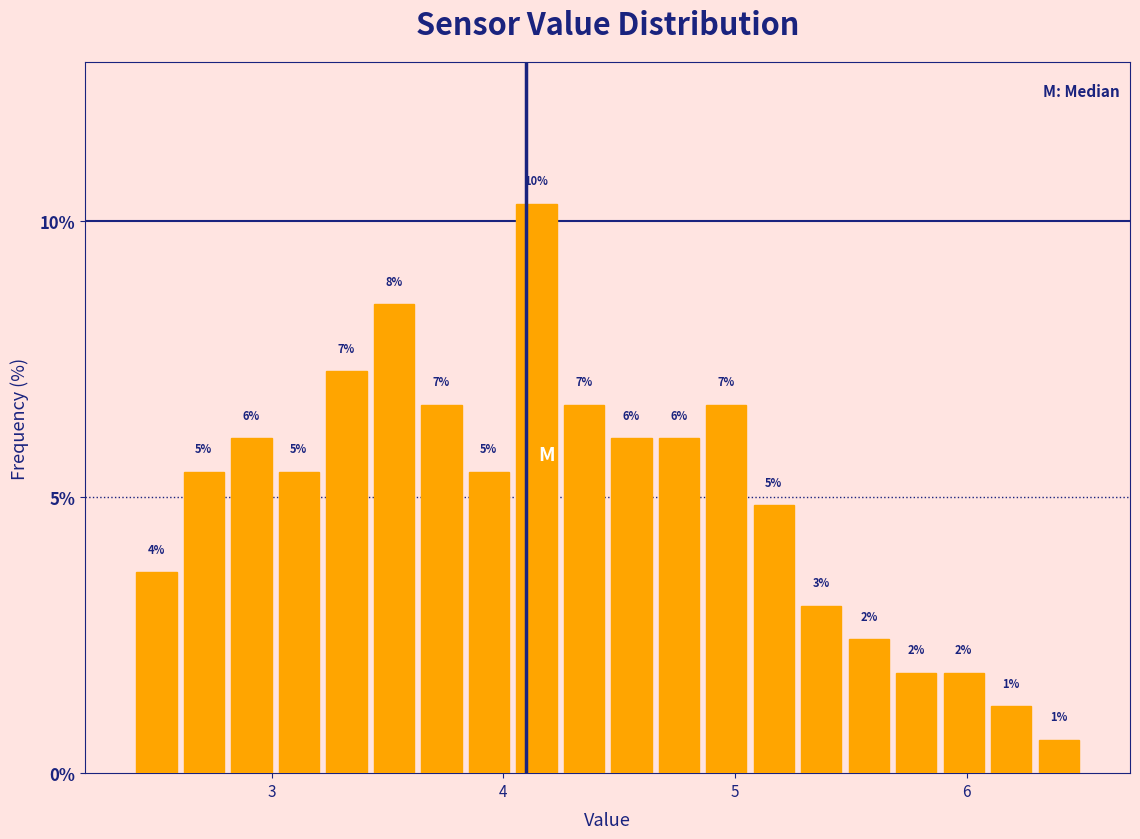

Read against the x-axis, roughly where is the centre of the tallest bar?

4.1